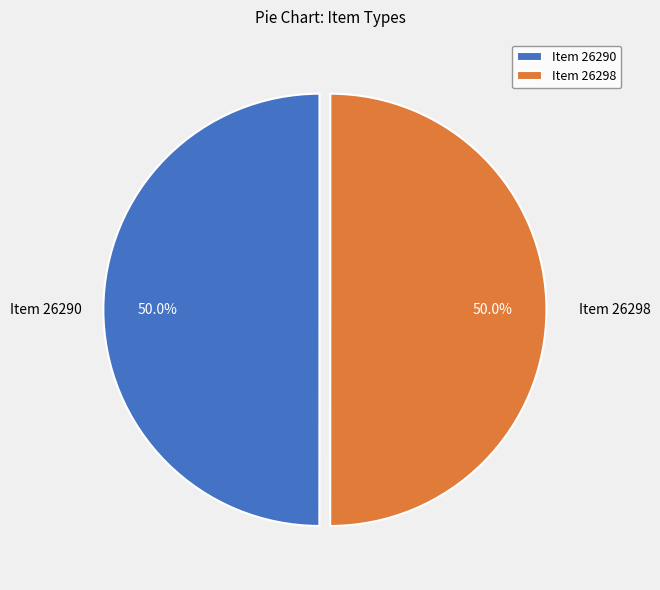

The Item 26298 slice represents 43% of the pie. True or false?

False